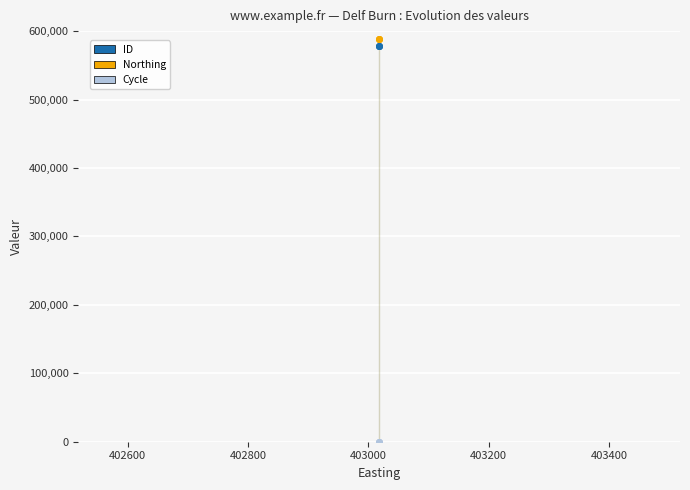

What is the value of the Northing point at the 2nd from the left?

588829